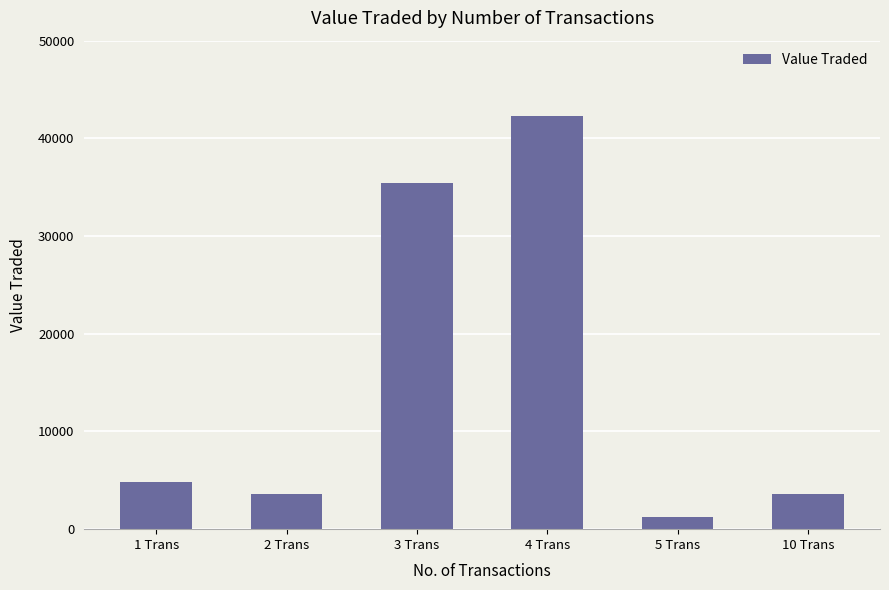

Are the bars horizontal?

No